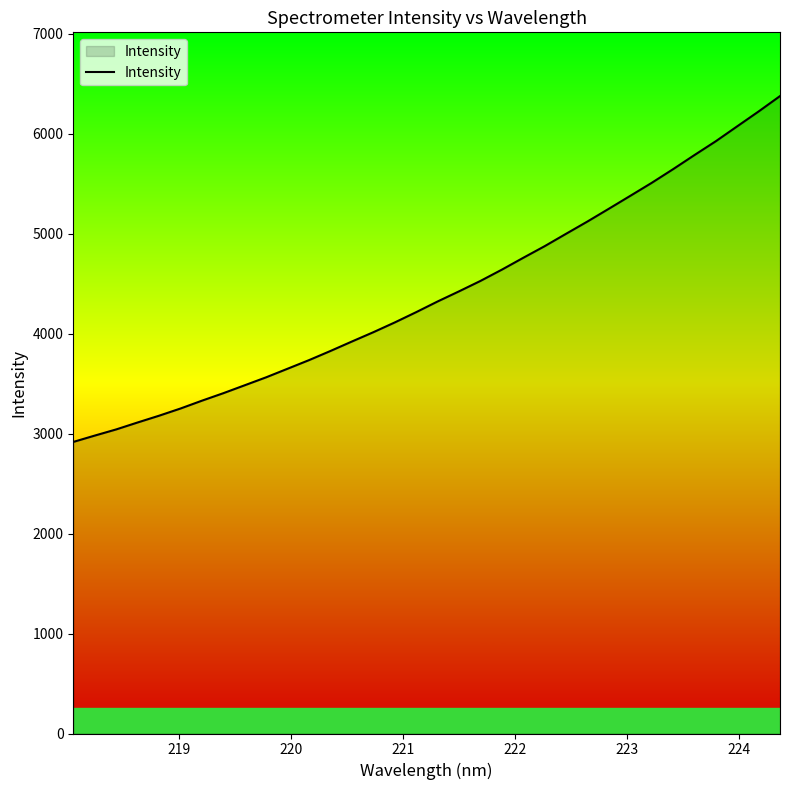

What is the minimum value shown in the chart?

2916.6